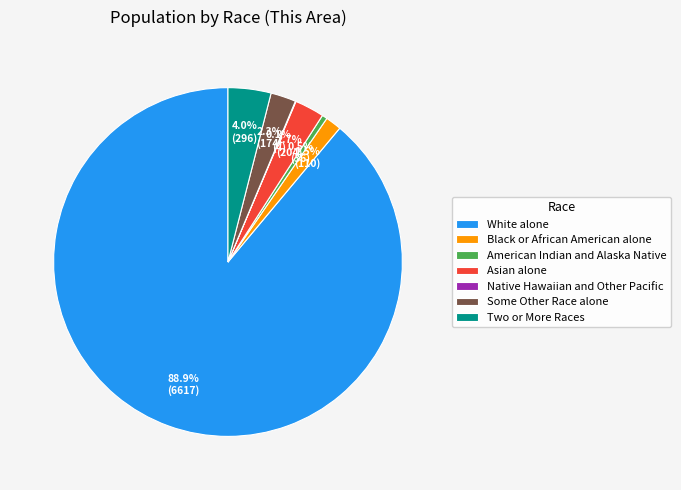

What percentage do Two or More Races and Black or African American alone together represent?

5.5%